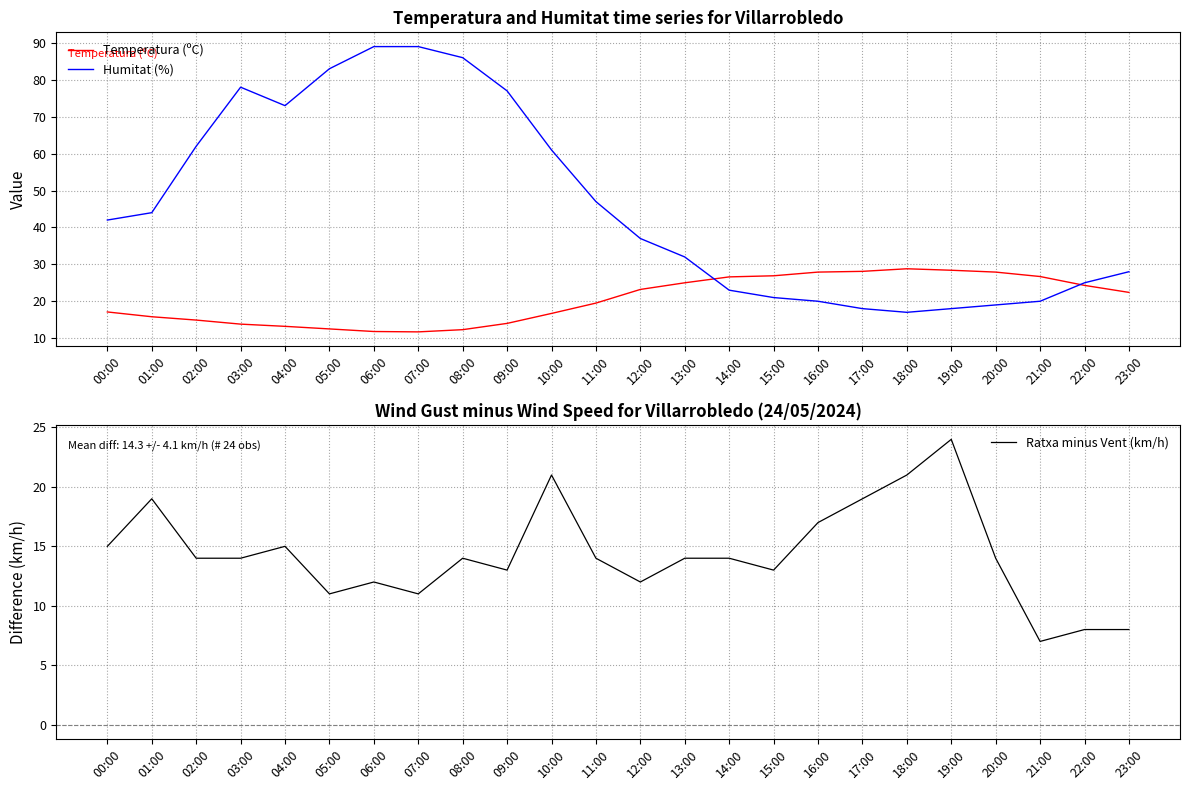

What is the difference between the maximum and minimum values in the Ratxa minus Vent (km/h) series?

17